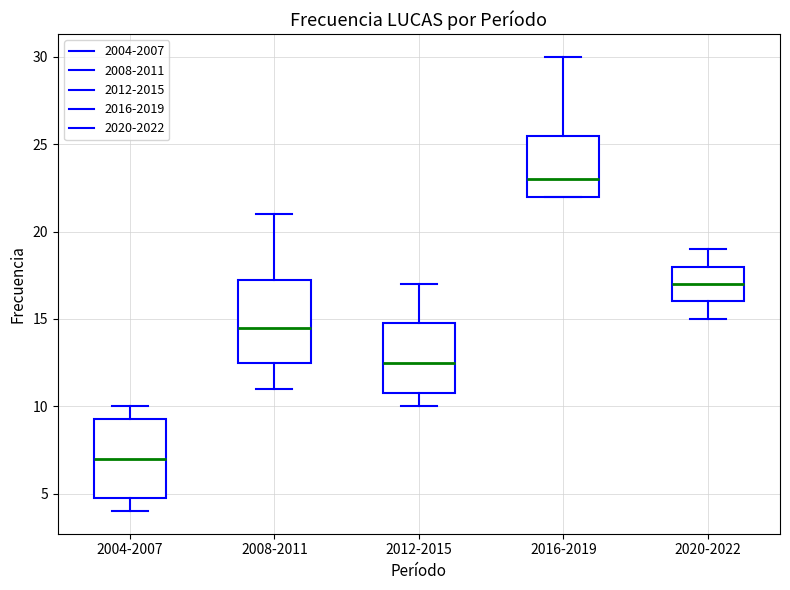

Which box has the highest median line?

2016-2019